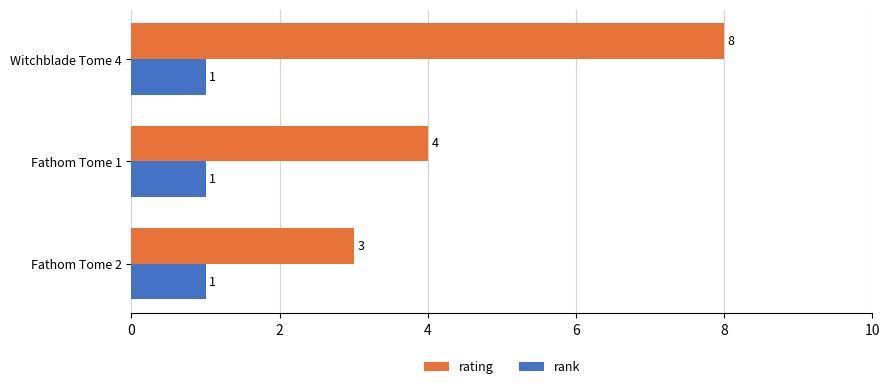

Which series has the widest spread of values?

rating